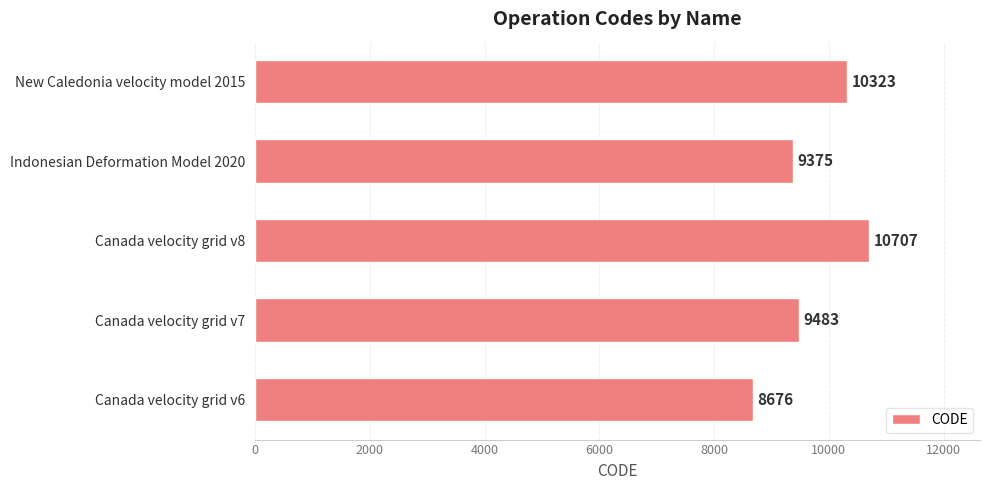

How many bars are there in total?

5